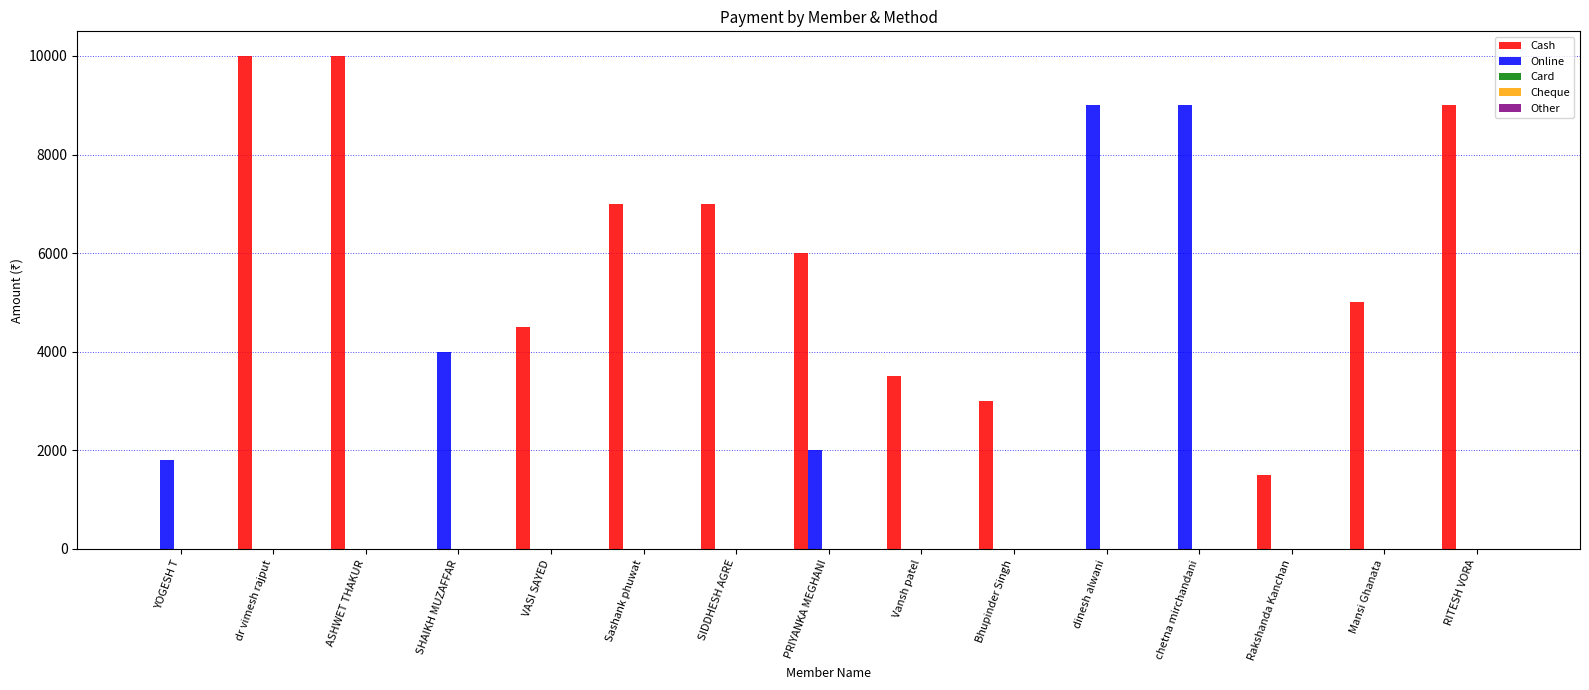

What is the greatest value displayed?

10000